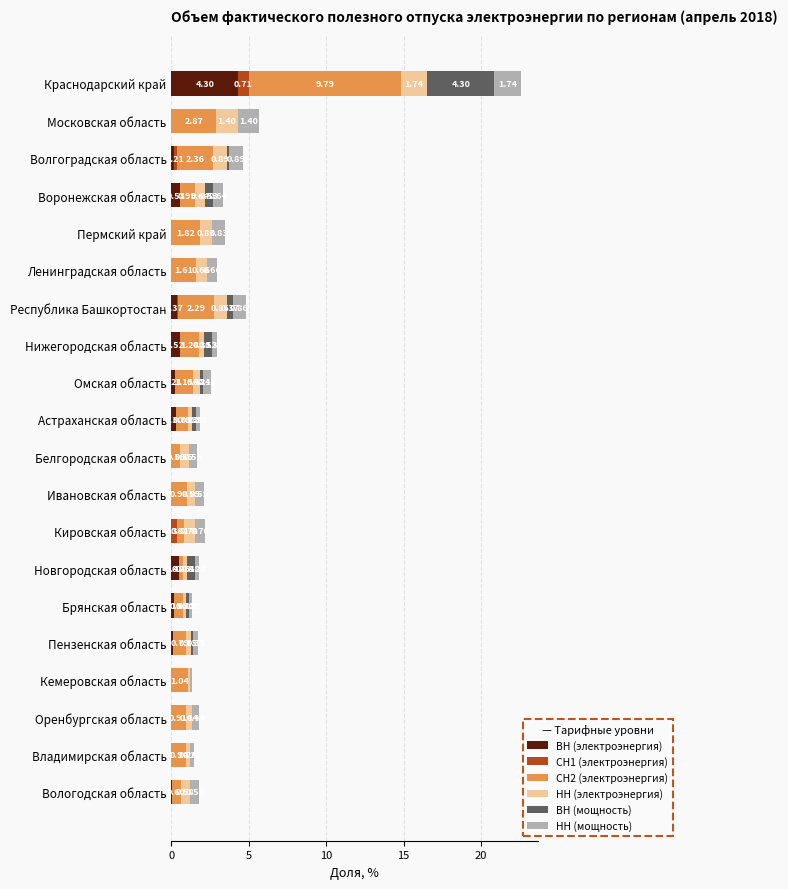

At which category is the sum across all series the highest?

Краснодарский край